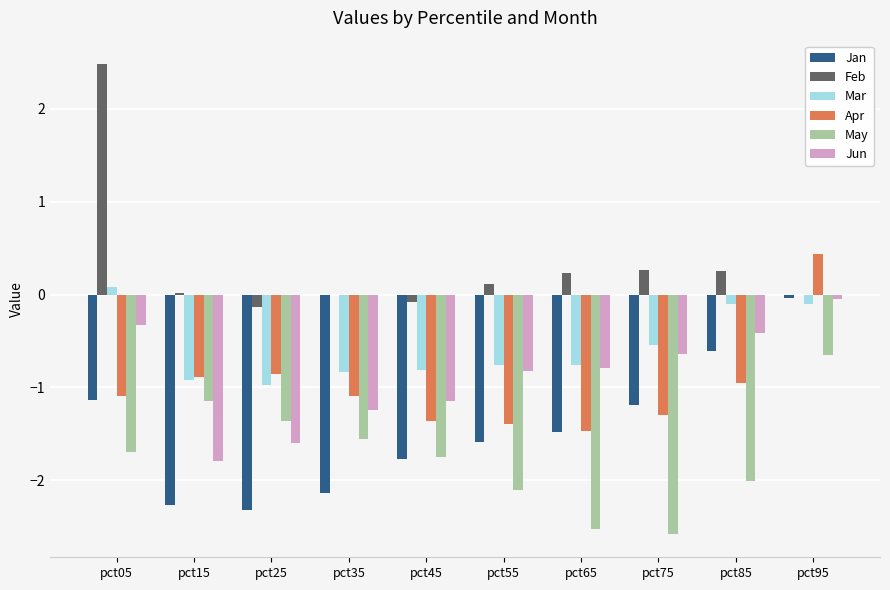

What is the sum of the May values at pct25 and pct75?

-3.9